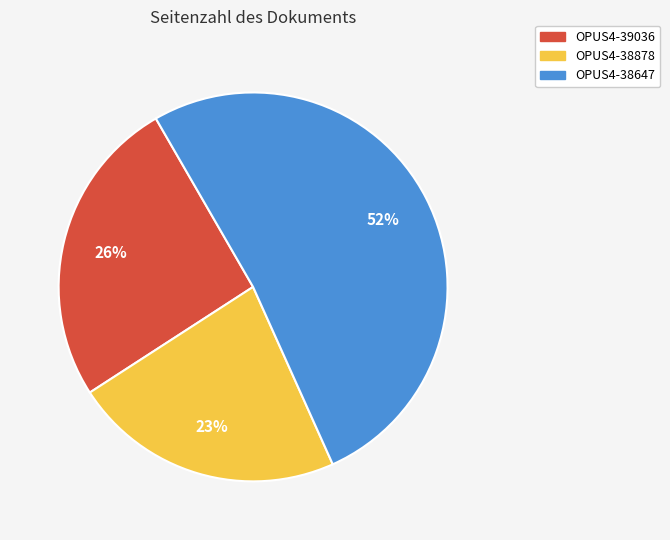

Which has a higher value, OPUS4-38878 or OPUS4-38647?

OPUS4-38647